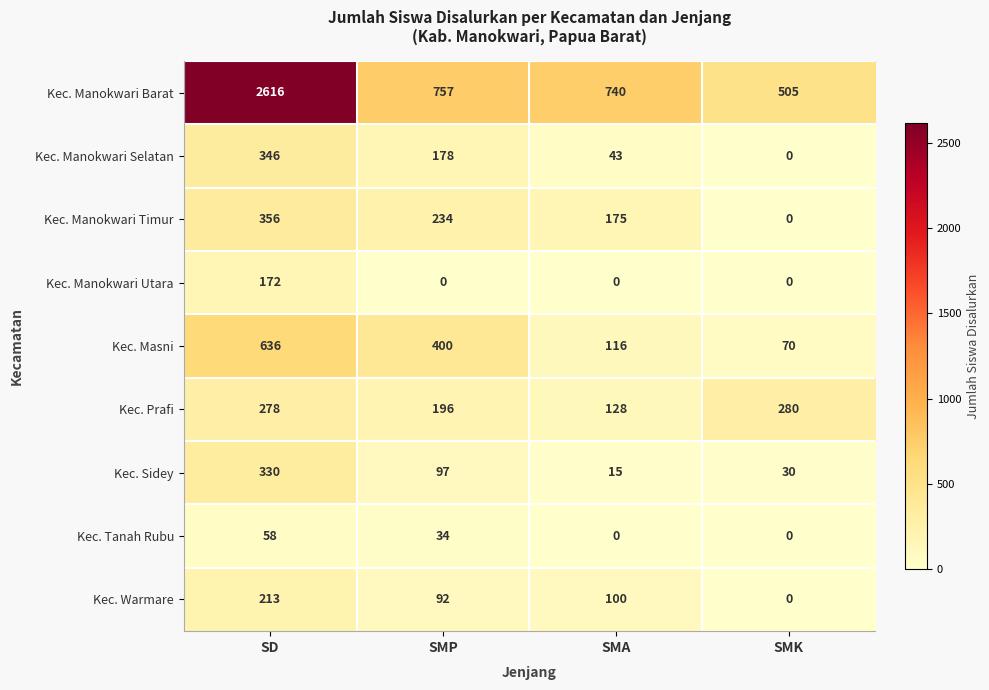

List the series in order of their peak value, lowest first.

Kec. Tanah Rubu, Kec. Manokwari Utara, Kec. Warmare, Kec. Prafi, Kec. Sidey, Kec. Manokwari Selatan, Kec. Manokwari Timur, Kec. Masni, Kec. Manokwari Barat